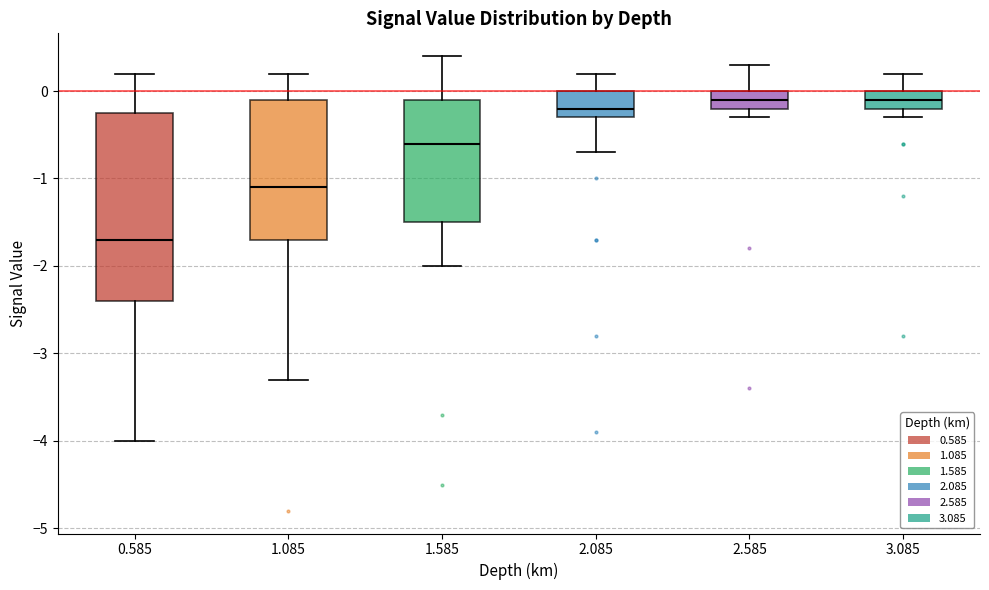

Reading left to right, read every box against the y-axis: the position of its median line, the range the box covers, and the ends of its whiskers. The values are not printed on the chart, so give them approximately, as read against the axis.

0.585: median -1.7, box -2.4 to -0.2, whiskers -4.0 to 0.2
1.085: median -1.1, box -1.7 to -0.1, whiskers -3.3 to 0.2
1.585: median -0.6, box -1.5 to -0.1, whiskers -2.0 to 0.4
2.085: median -0.2, box -0.3 to 0.0, whiskers -0.7 to 0.2
2.585: median -0.1, box -0.2 to 0.0, whiskers -0.3 to 0.3
3.085: median -0.1, box -0.2 to 0.0, whiskers -0.3 to 0.2